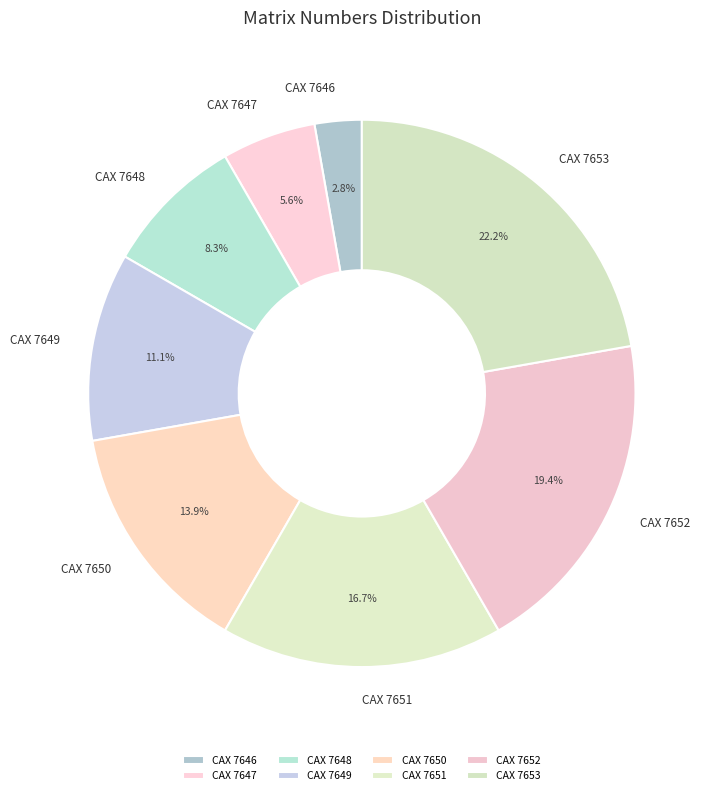

Is the sum of CAX 7646 and CAX 7650 greater than half?

No